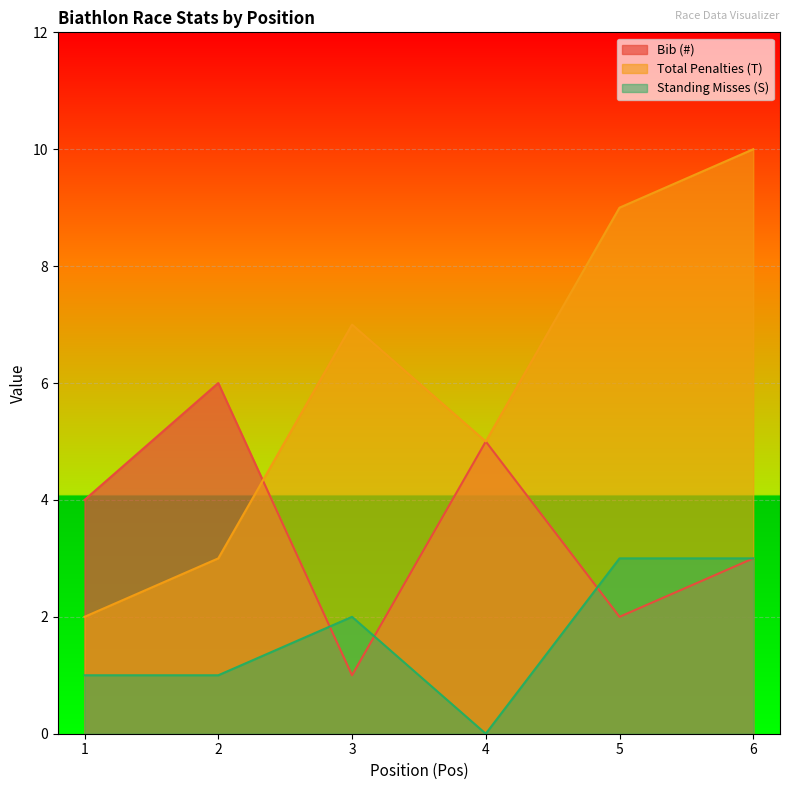

The Standing Misses (S) series shows 2 at 3. True or false?

True